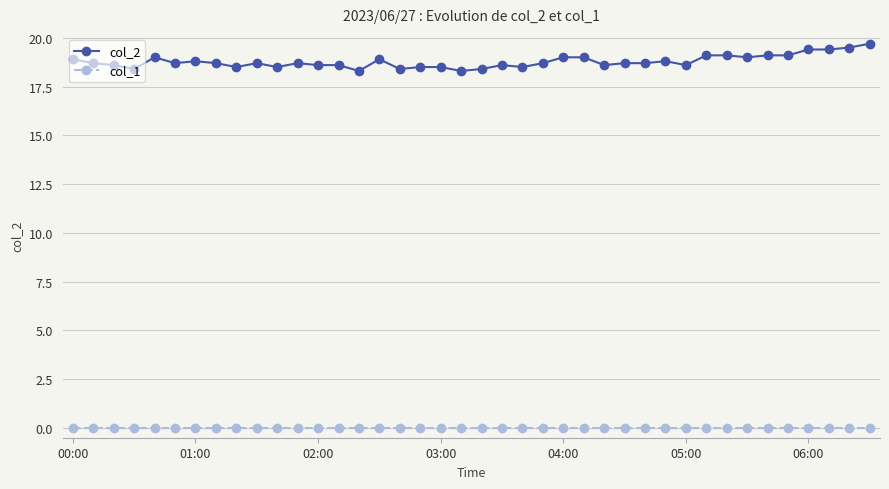

Reading right to left, extract all data points from this chart.

col_2: 19.7	19.5	19.4	19.4	19.1	19.1	19.0	19.1	19.1	18.6	18.8	18.7	18.7	18.6	19.0	19.0	18.7	18.5	18.6	18.4	18.3	18.5	18.5	18.4	18.9	18.3	18.6	18.6	18.7	18.5	18.7	18.5	18.7	18.8	18.7	19.0	18.4	18.6	18.7	18.9
col_1: 0.0	0.0	0.0	0.0	0.0	0.0	0.0	0.0	0.0	0.0	0.0	0.0	0.0	0.0	0.0	0.0	0.0	0.0	0.0	0.0	0.0	0.0	0.0	0.0	0.0	0.0	0.0	0.0	0.0	0.0	0.0	0.0	0.0	0.0	0.0	0.0	0.0	0.0	0.0	0.0